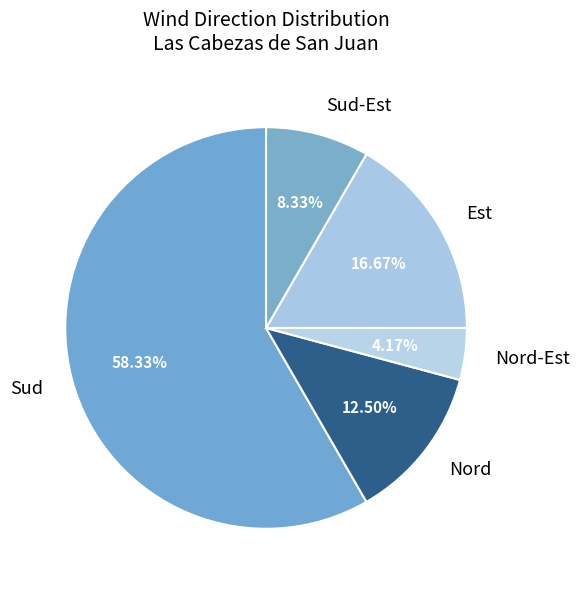

Rank the categories by value from highest to lowest.

Sud, Est, Nord, Sud-Est, Nord-Est